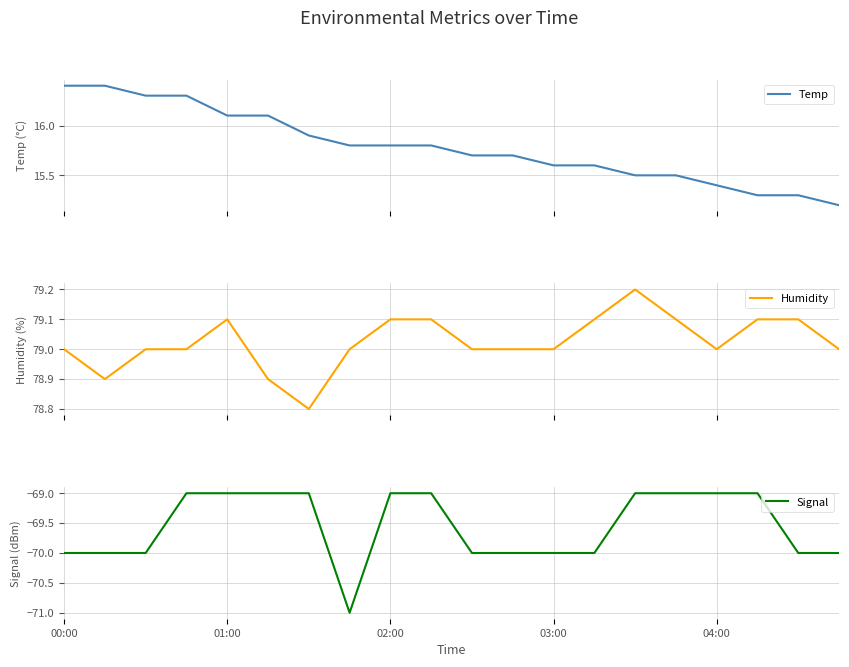

The Temp series shows 15.7 at 11. True or false?

True